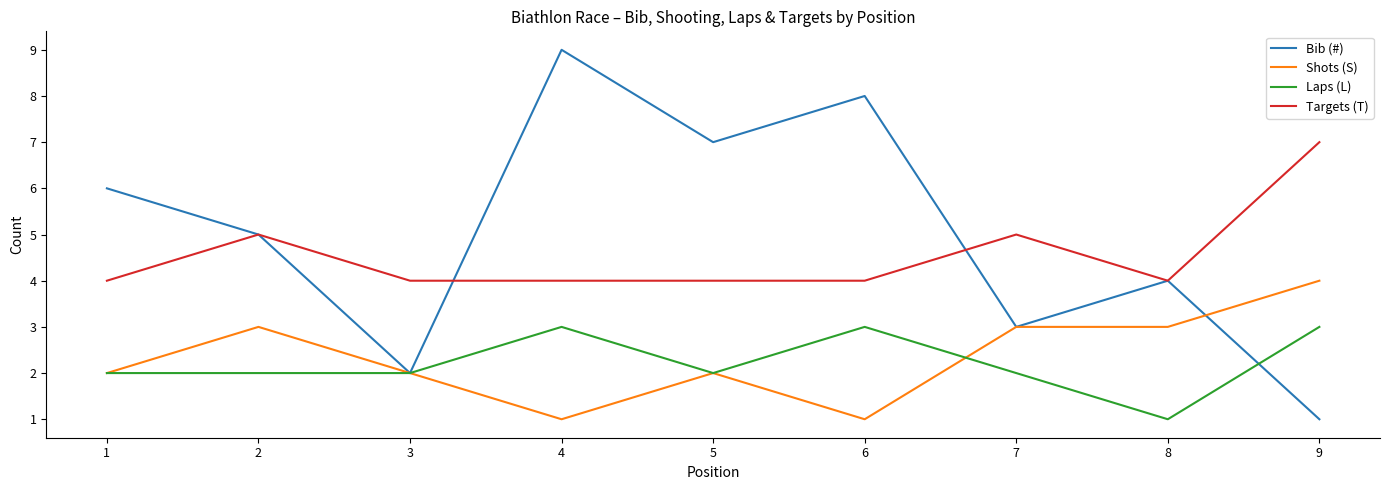

True or false: Targets (T) and Shots (S) cross at least once.

False